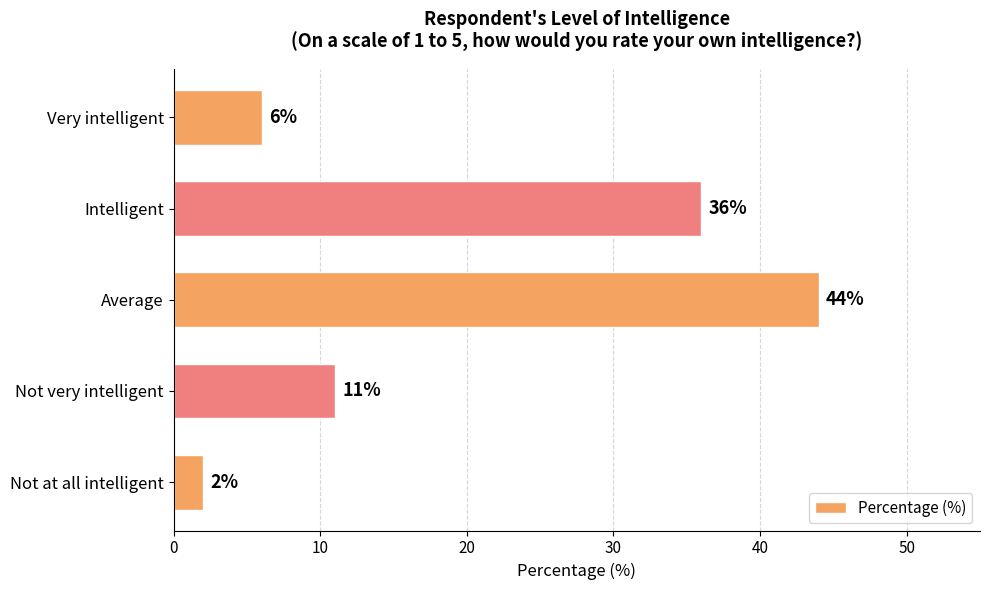

Read the value at Average.

44